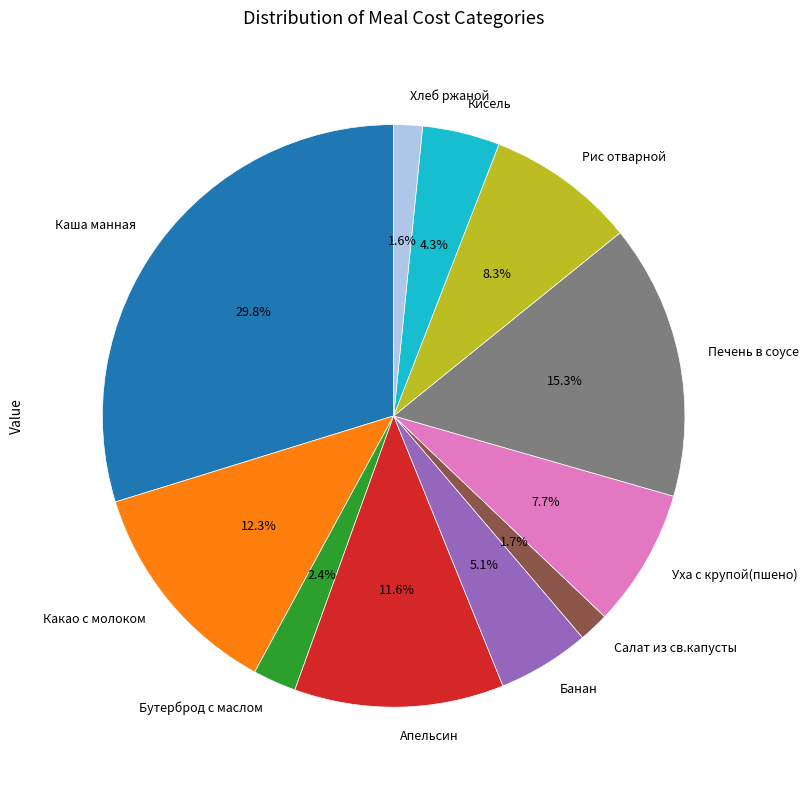

True or false: Каша манная accounts for 41% of the total.

False